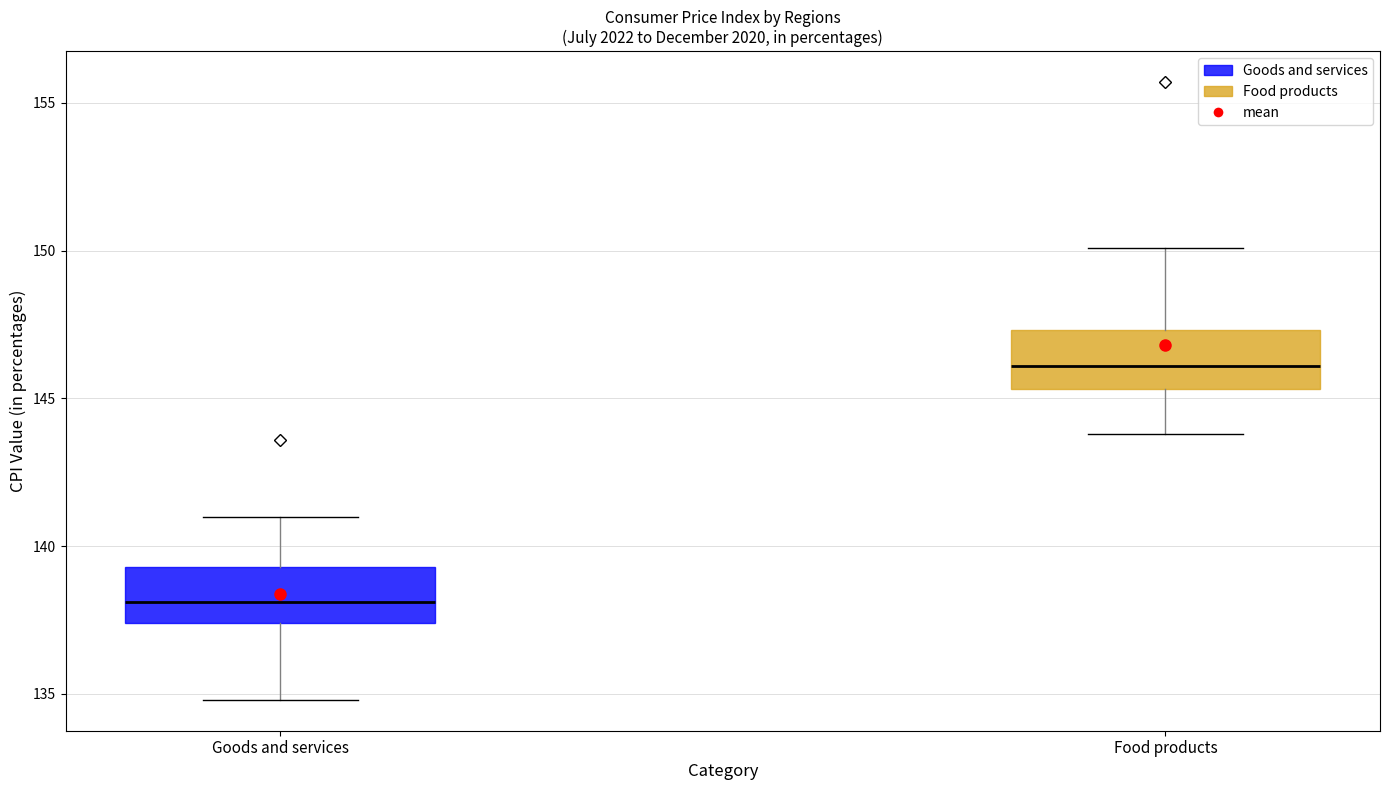

Which box's median line is the lowest?

Goods and services